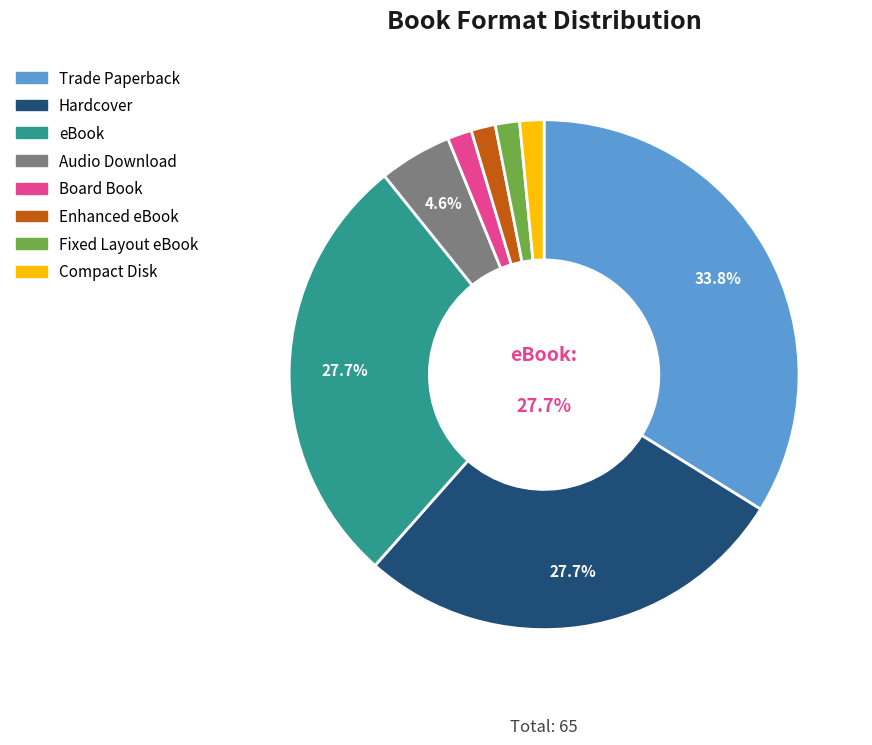

Do eBook and Hardcover together represent more than half of the pie?

Yes